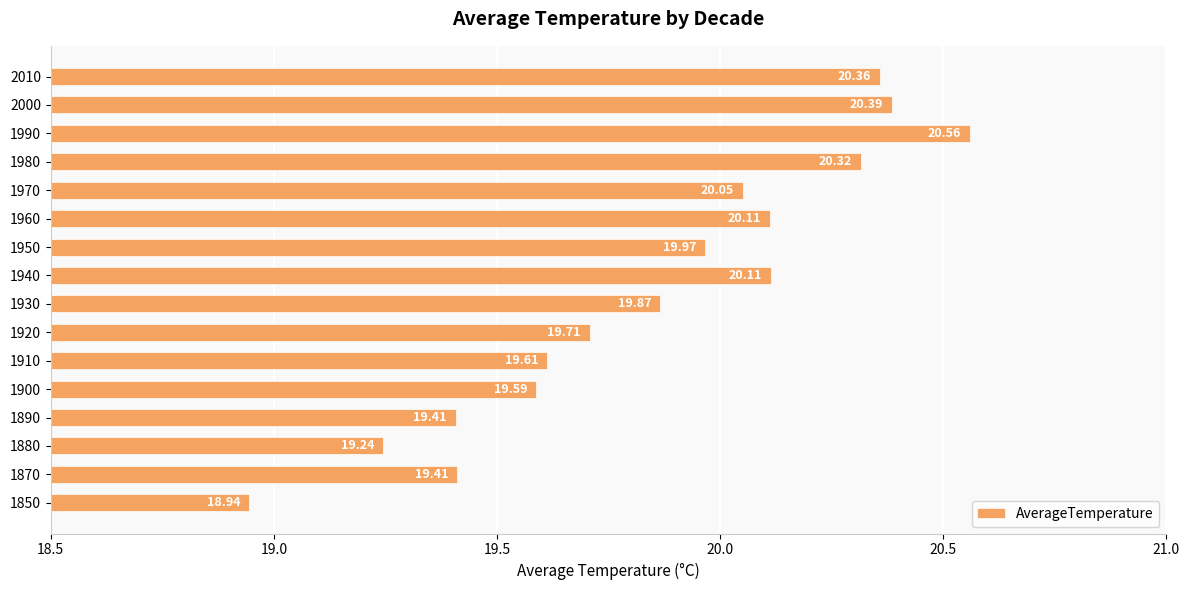

What is the sum of the values at 1980 and 1910?

39.9